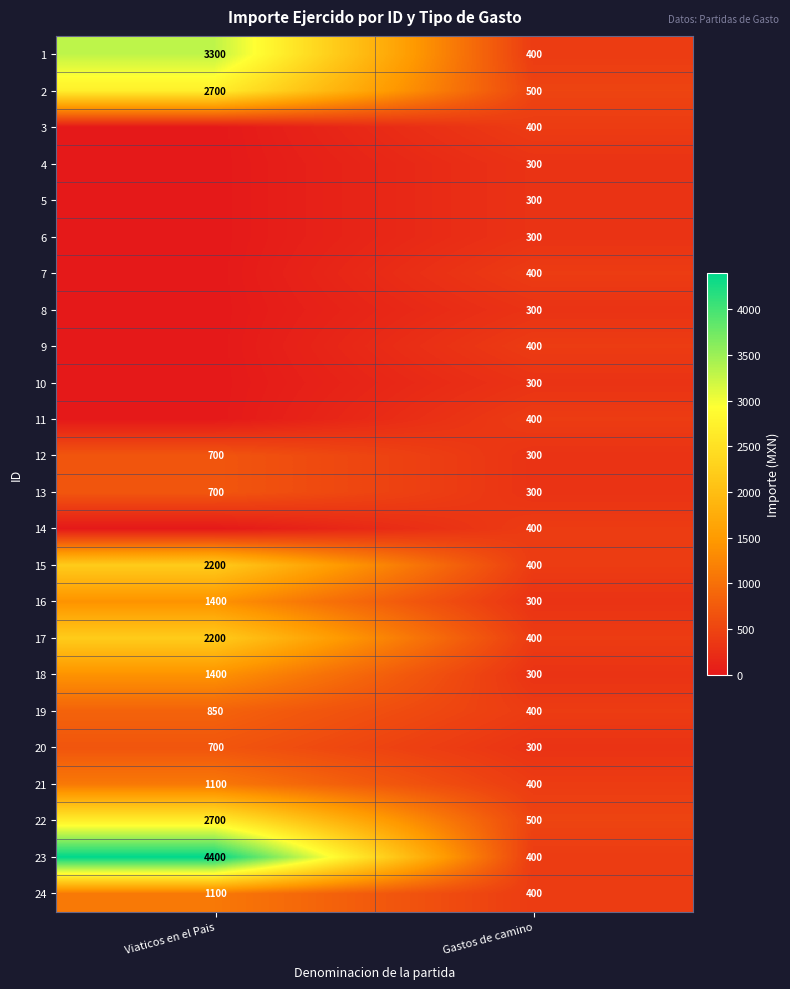

Is the value of 9 at Gastos de camino greater than the value of 13 at Viaticos en el Pais?

No